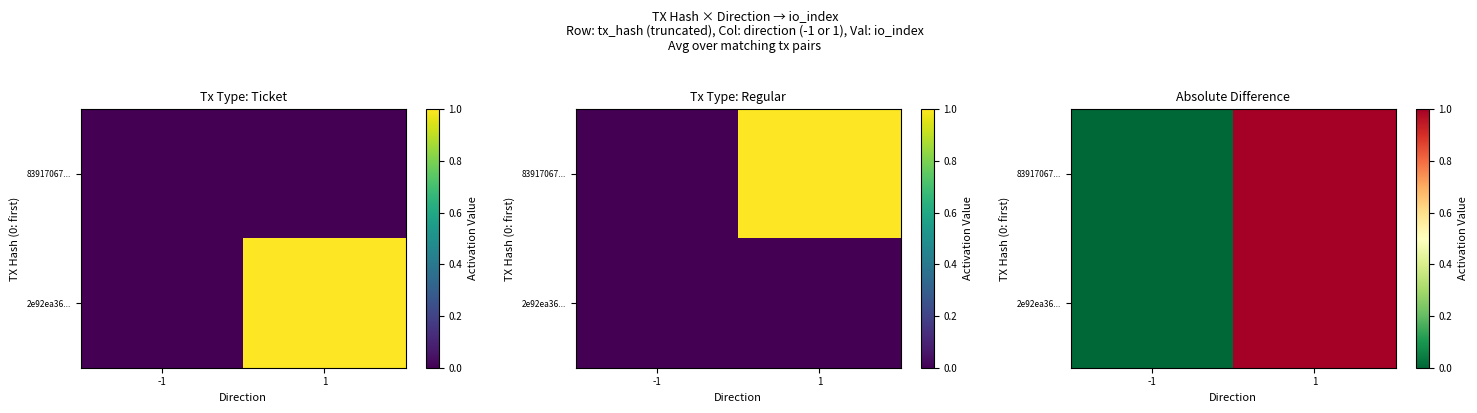

Rank the series at 1 from lowest to highest value.

83917067..., 2e92ea36...